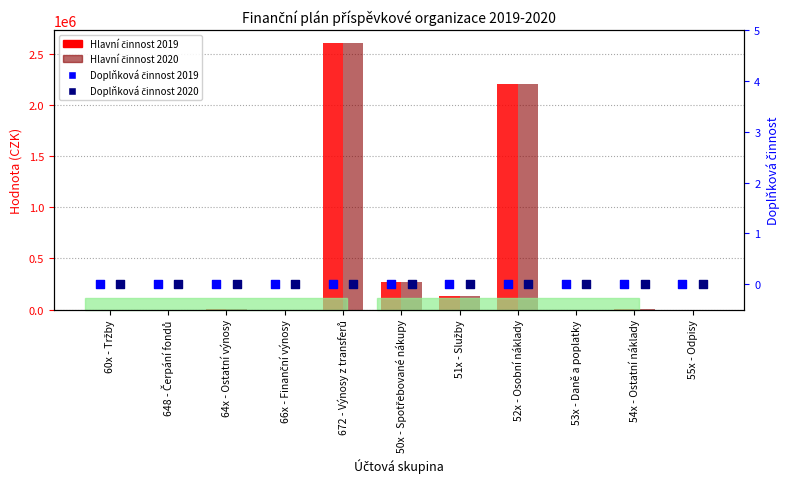

Which series contains the highest Y value?

Hlavní činnost 2019